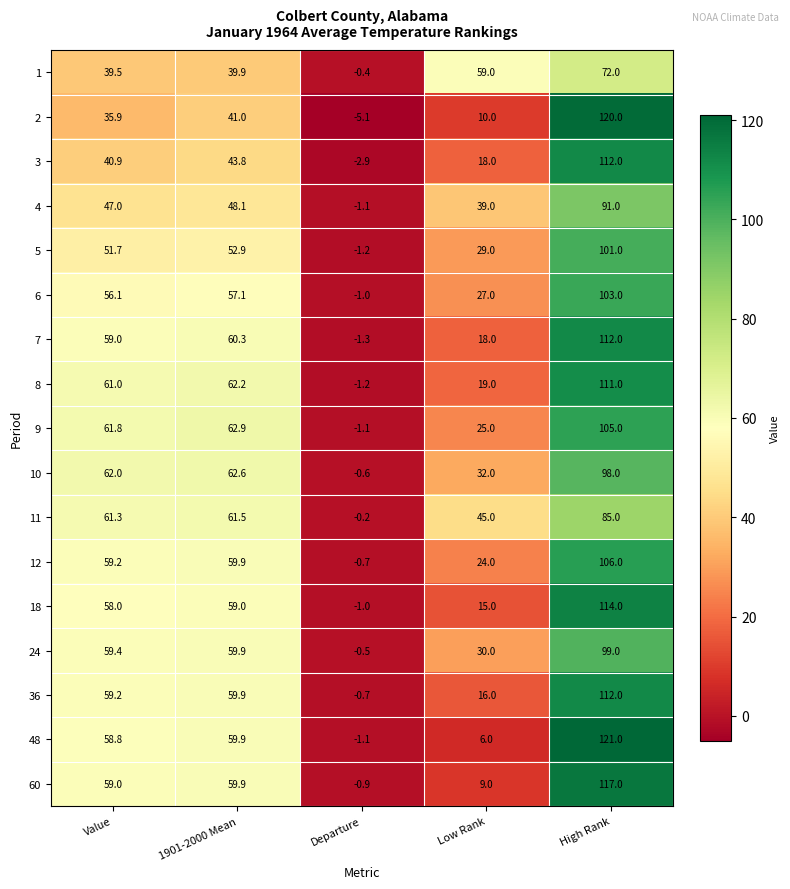

Count the number of data series in this chart.

17